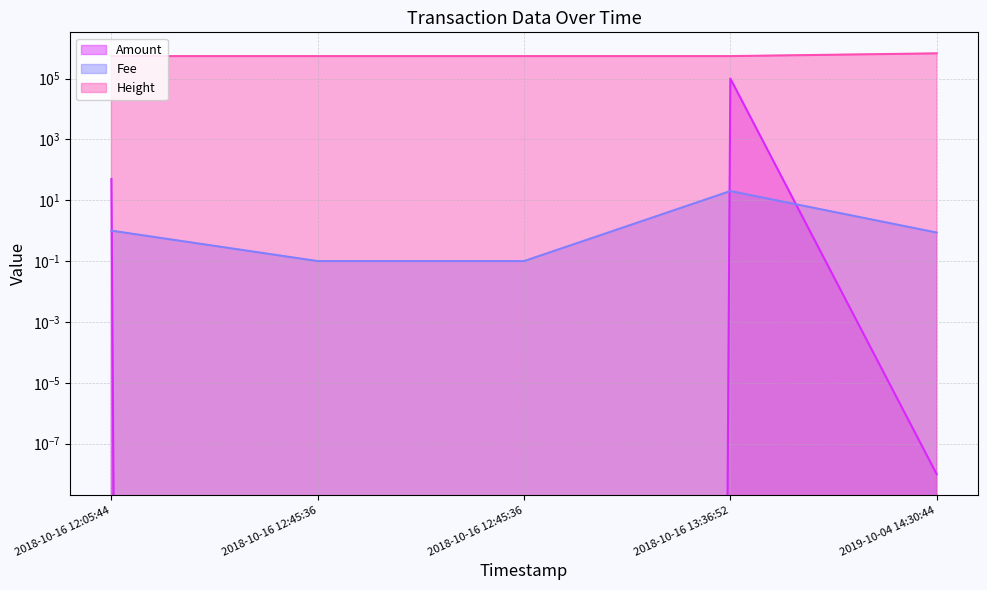

True or false: Amount and Fee cross at least once.

True